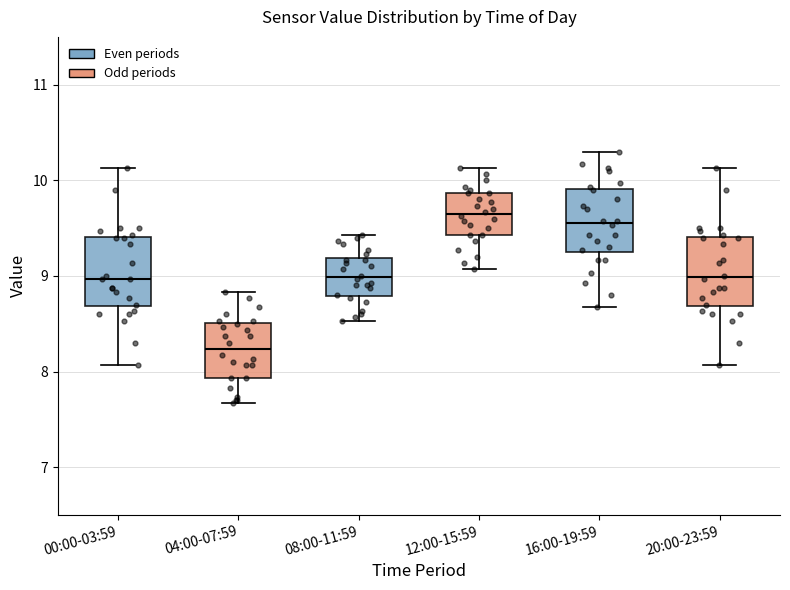

Reading left to right, transcribe this box plot: for each box, give where its median line is, the range the box spans, and where its two whiskers end, as read against the y-axis. The values are not printed on the chart, so give them approximately, as read against the axis.

00:00-03:59: median 9.0, box 8.7 to 9.4, whiskers 8.1 to 10.1
04:00-07:59: median 8.2, box 7.9 to 8.5, whiskers 7.7 to 8.8
08:00-11:59: median 9.0, box 8.8 to 9.2, whiskers 8.5 to 9.4
12:00-15:59: median 9.7, box 9.4 to 9.9, whiskers 9.1 to 10.1
16:00-19:59: median 9.6, box 9.2 to 9.9, whiskers 8.7 to 10.3
20:00-23:59: median 9.0, box 8.7 to 9.4, whiskers 8.1 to 10.1